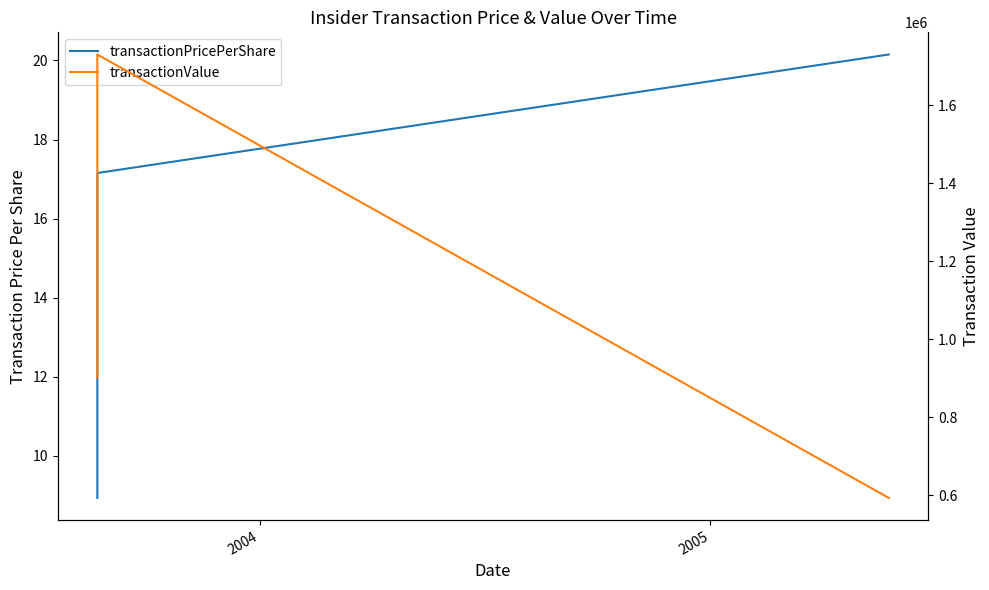

What is the value of the transactionPricePerShare point at the 1st from the left?

8.9